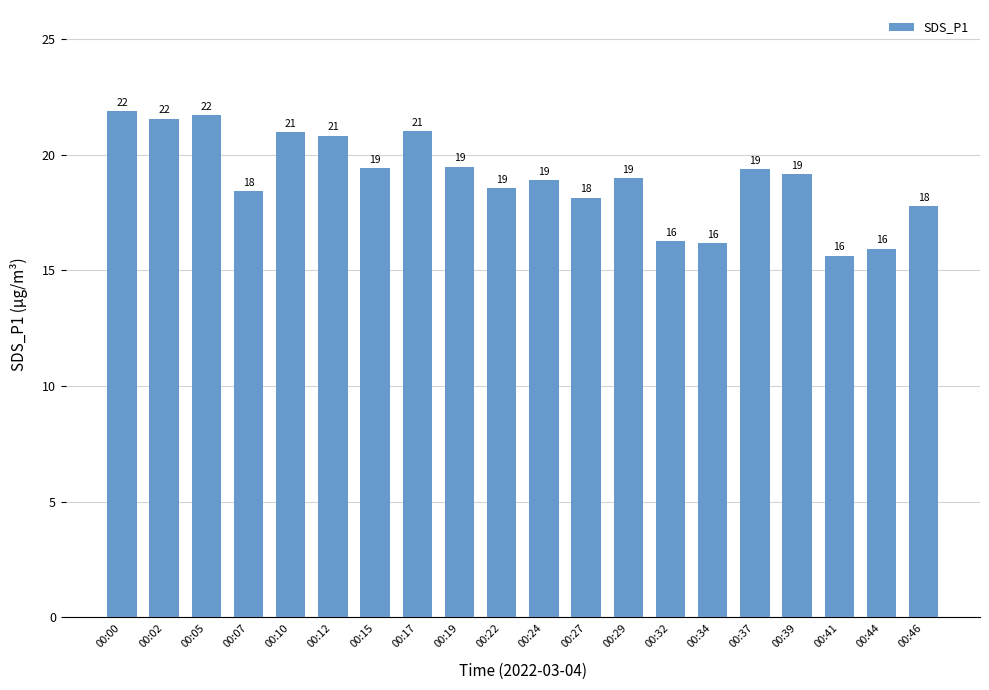

Count the number of data series in this chart.

1